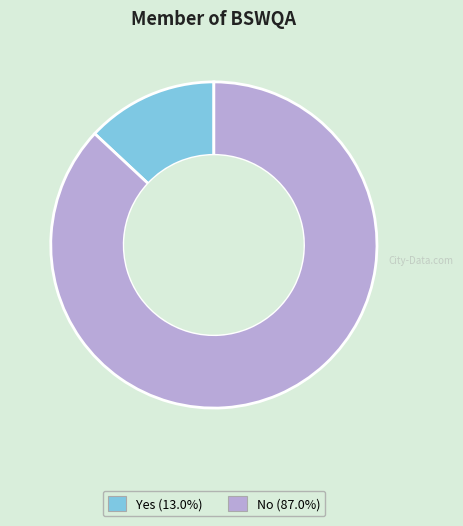

Approximately how many times larger is the value at No compared to Yes?

6.7